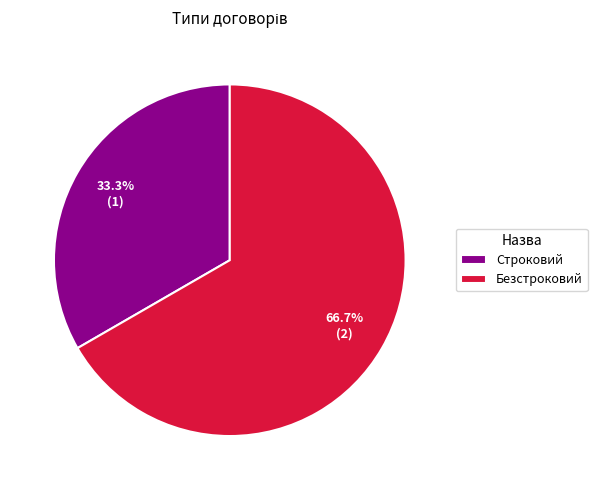

What portion of the pie excludes Строковий?

66.7%